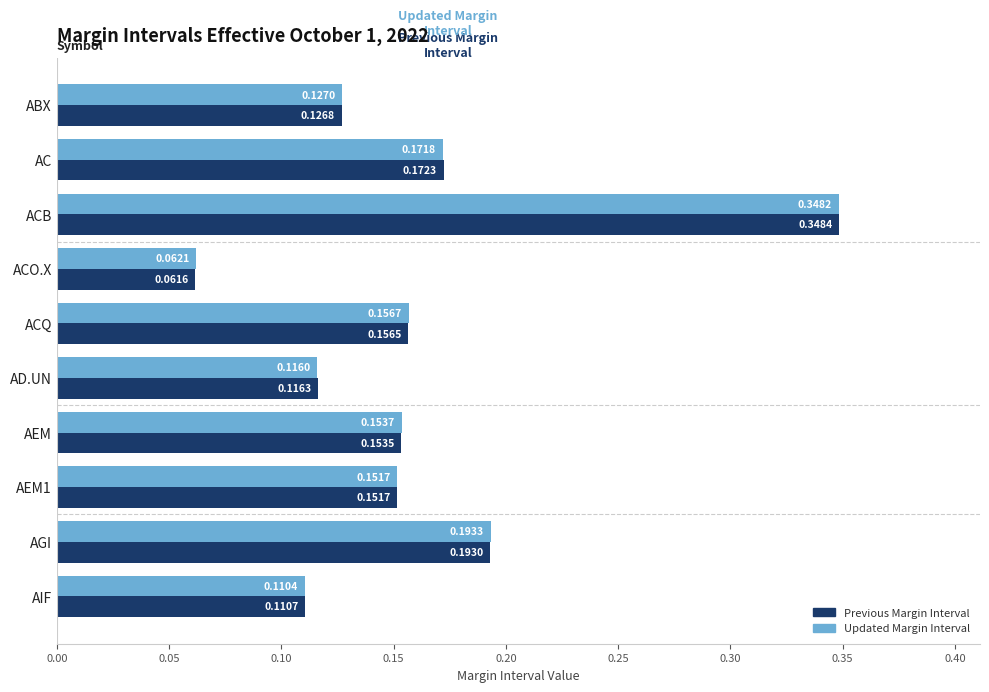

What is the sum of all Updated Margin Interval values?

1.6